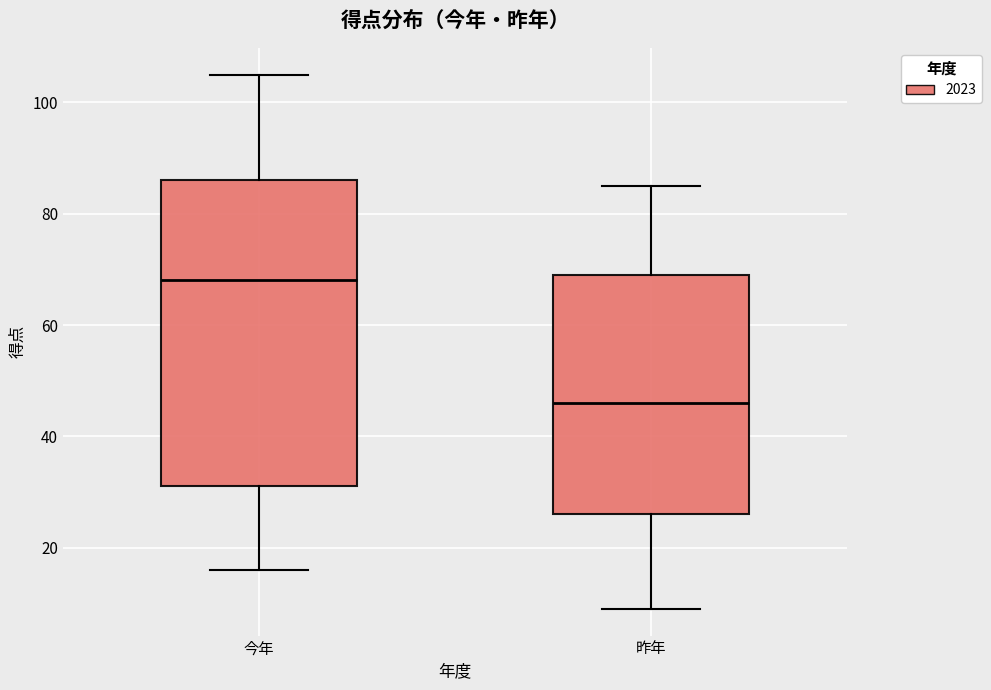

Reading left to right, transcribe this box plot: for each box, give where its median line is, the range the box spans, and where its two whiskers end, as read against the y-axis. The values are not printed on the chart, so give them approximately, as read against the axis.

今年: median 68, box 32 to 86, whiskers 16 to 106
昨年: median 46, box 26 to 70, whiskers 10 to 86